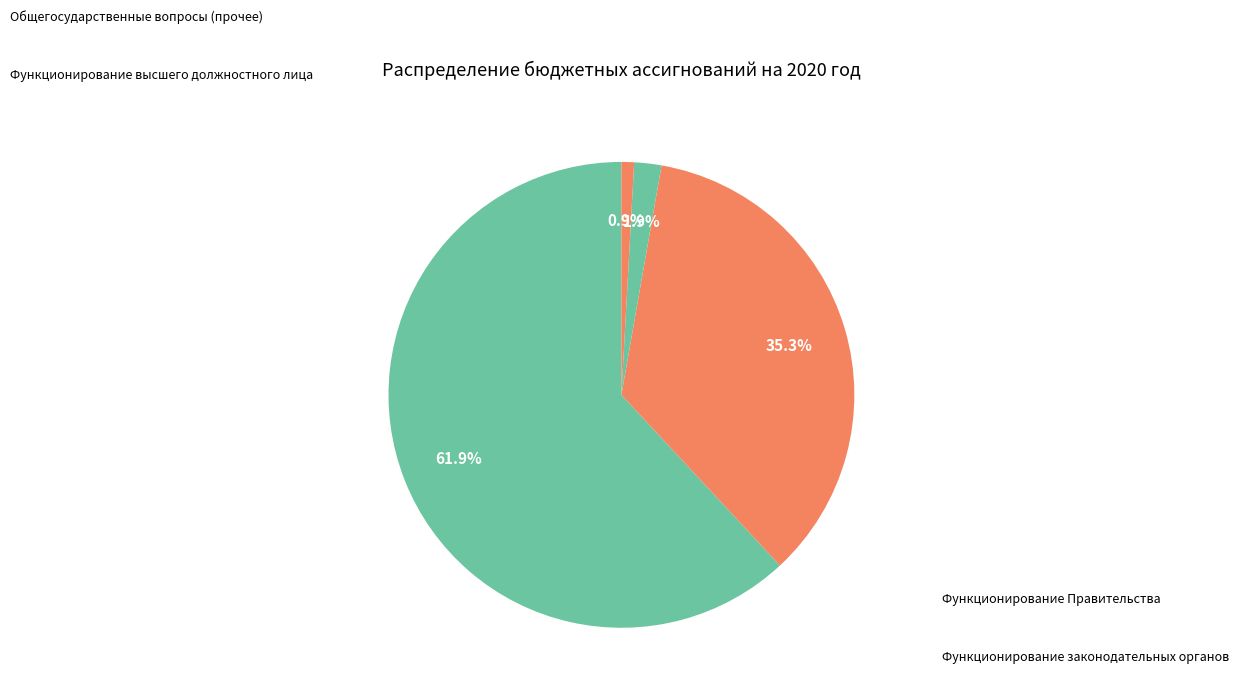

How many slices are in this pie chart?

4